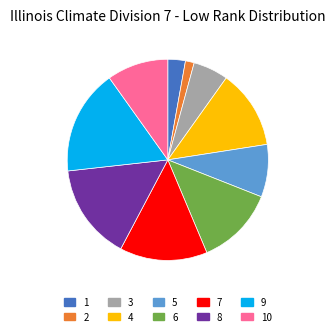

Does any single category account for the majority?

No